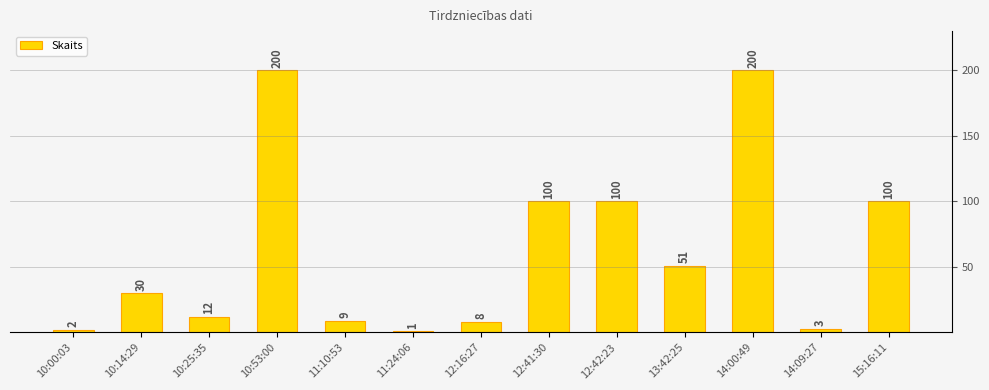

Reading left to right, transcribe all the data shown in this chart.

2	30	12	200	9	1	8	100	100	51	200	3	100